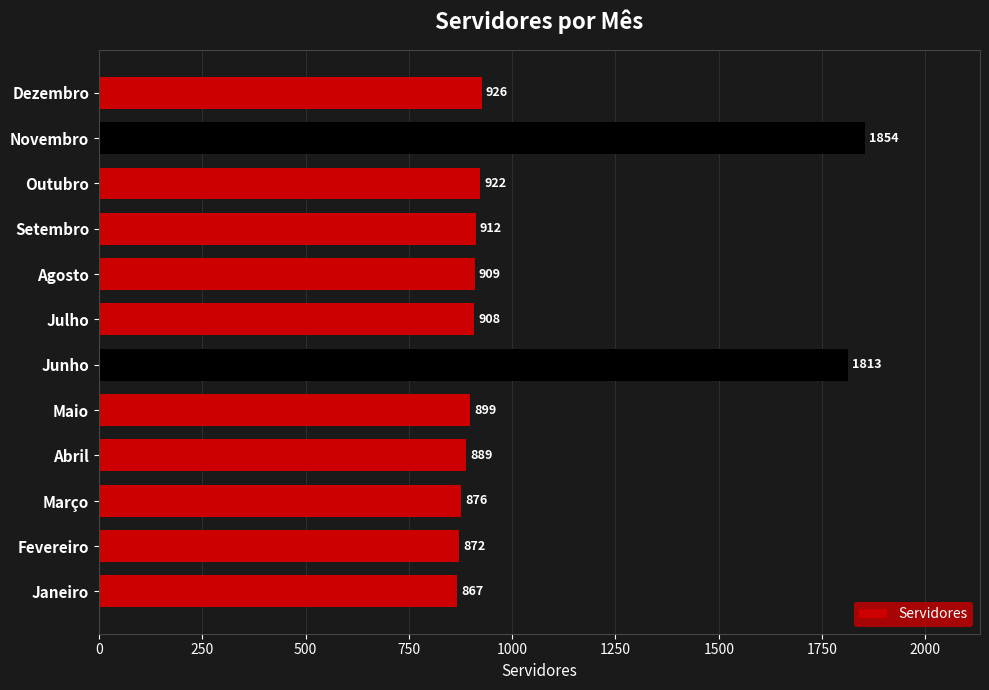

Which has a higher value, Junho or Fevereiro?

Junho